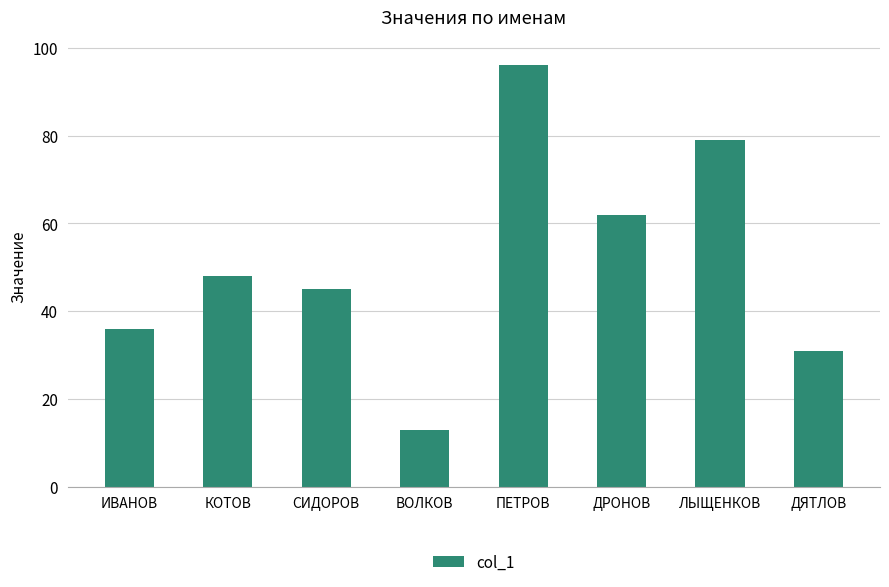

Is it true that the value at СИДОРОВ is 45?

True